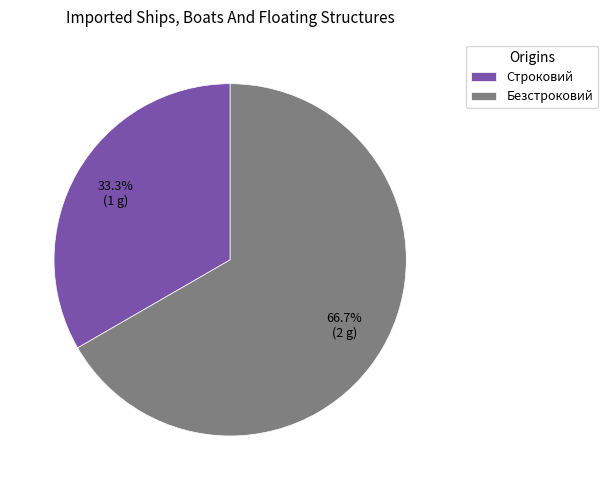

Count the number of slices in the pie.

2